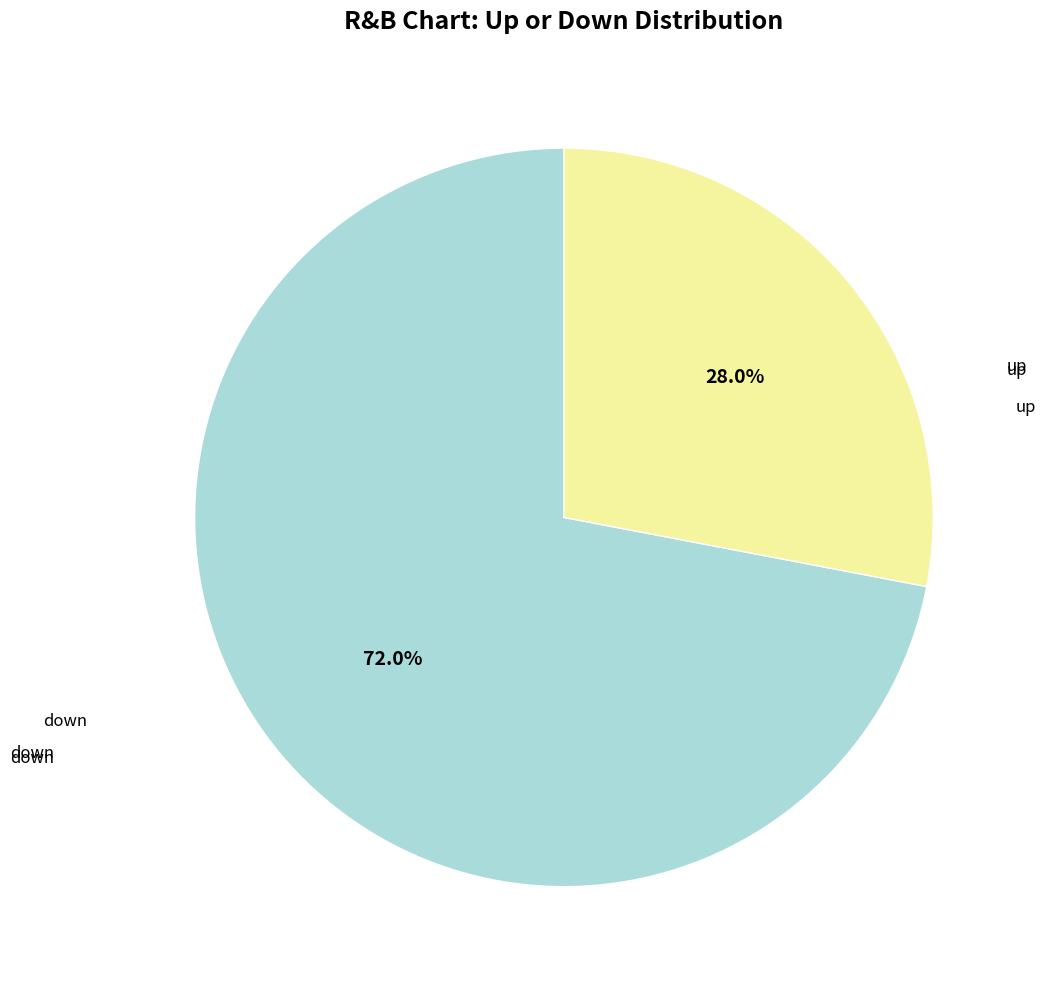

Is the sum of up and down greater than half?

Yes